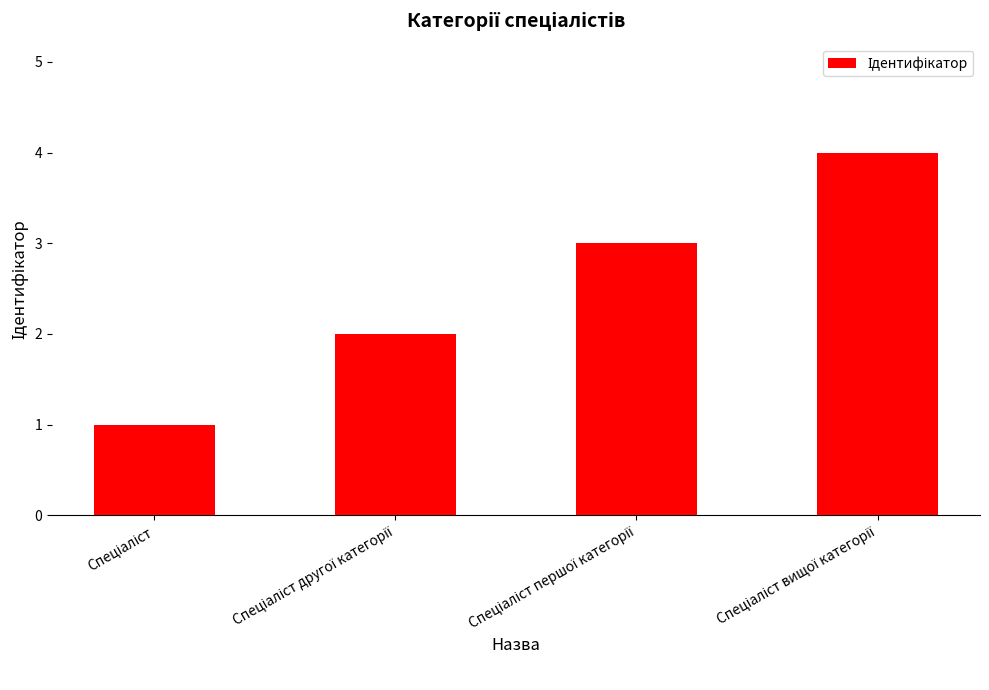

What is the difference between the maximum and minimum values?

3